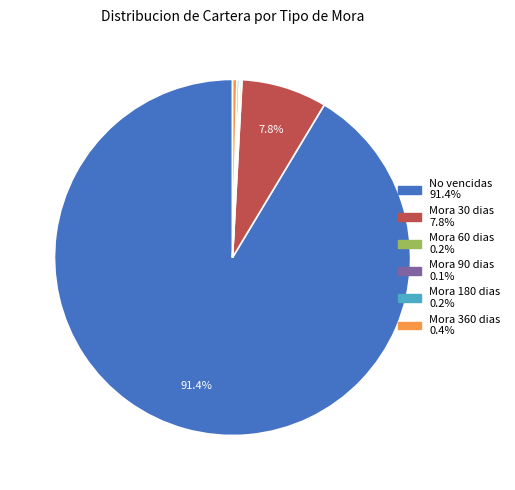

Is there any slice that represents more than half of the pie?

Yes